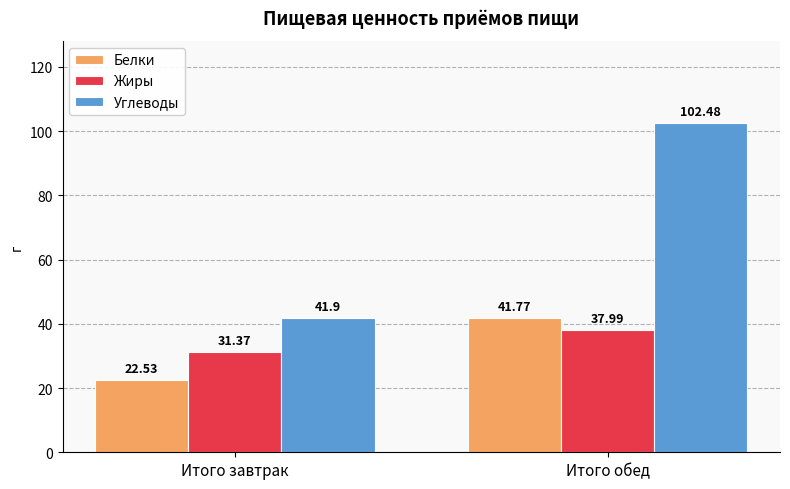

What is the value of the Белки bar at the 2nd from the left?

41.8